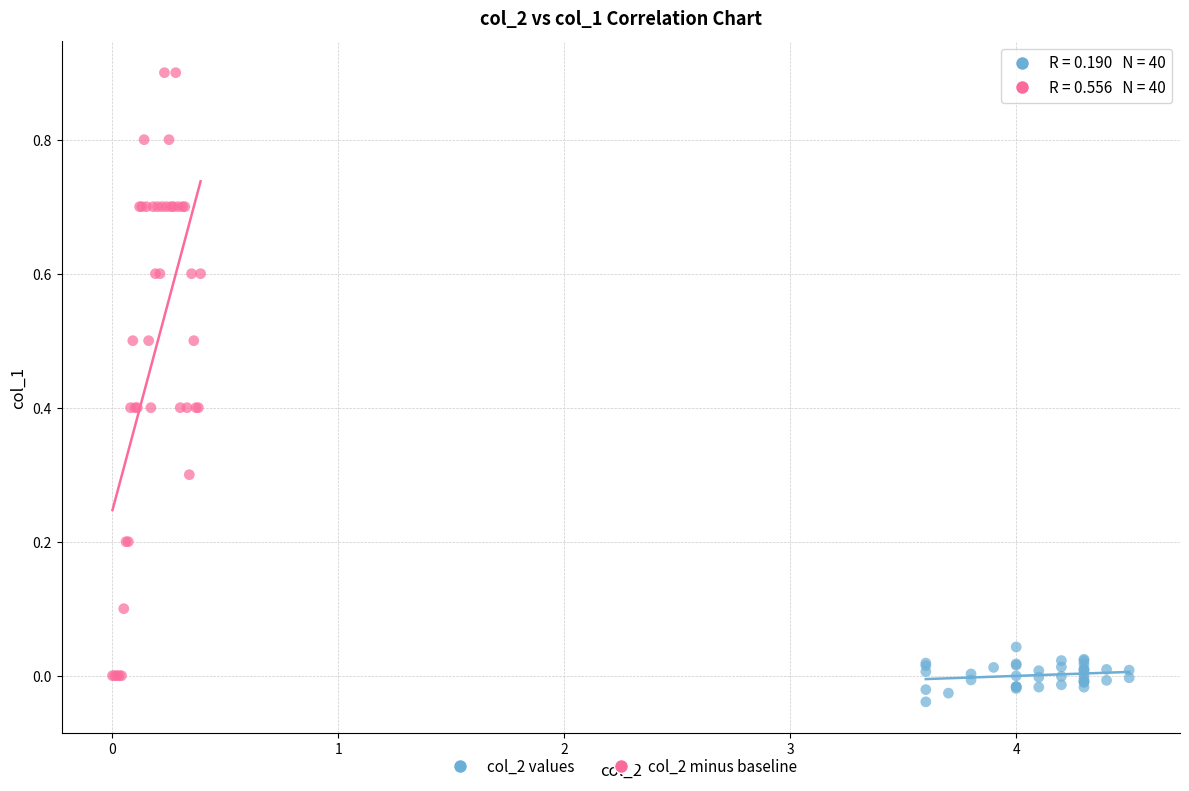

Which series reaches the maximum Y coordinate?

col_2 minus baseline